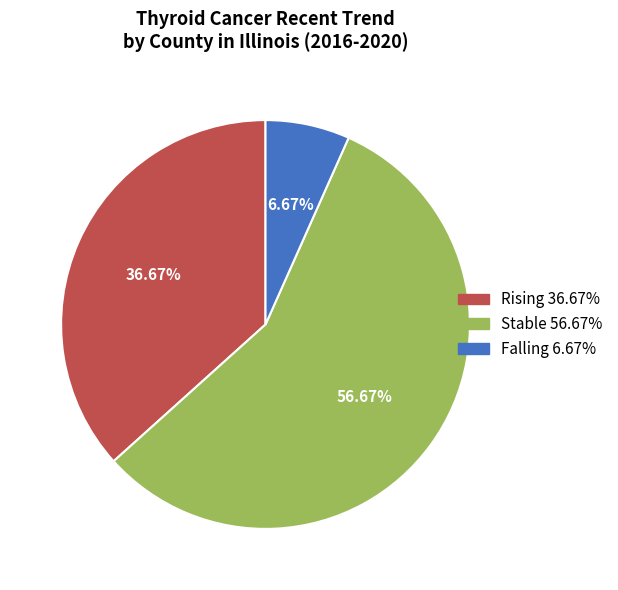

Is there a majority slice in this chart?

Yes